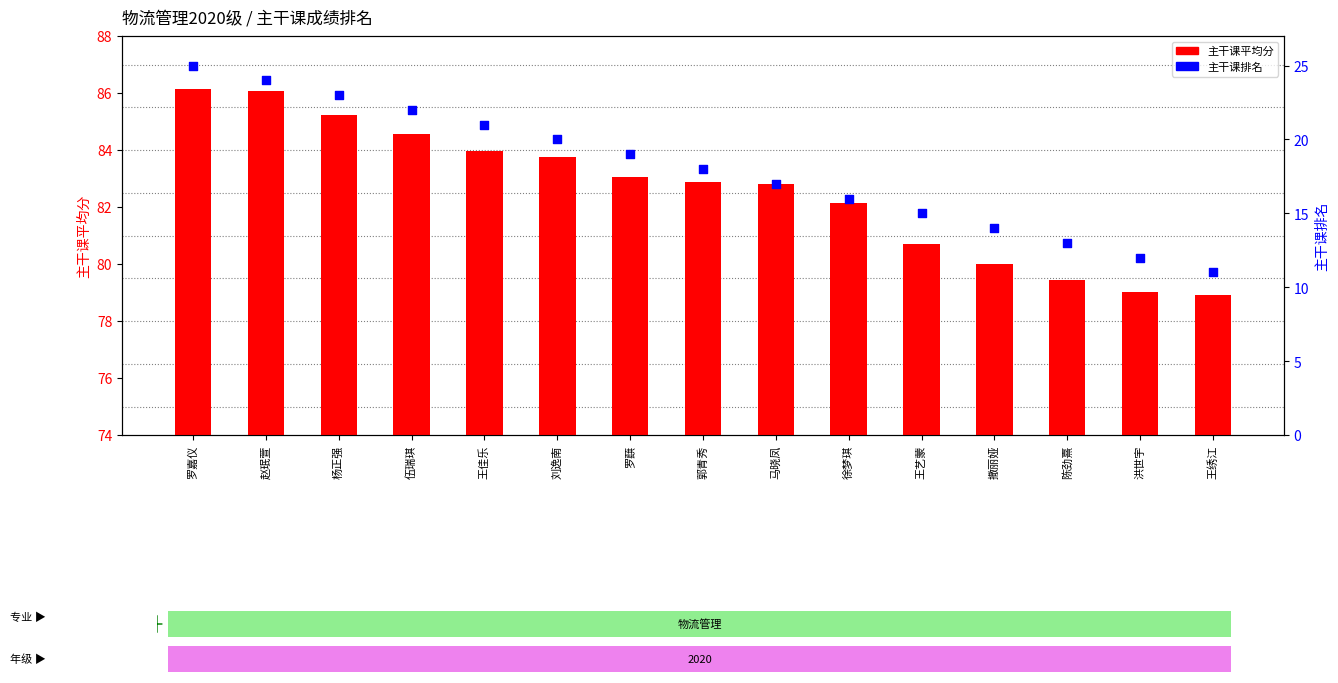

Which series has the widest spread of Y values?

主干课排名